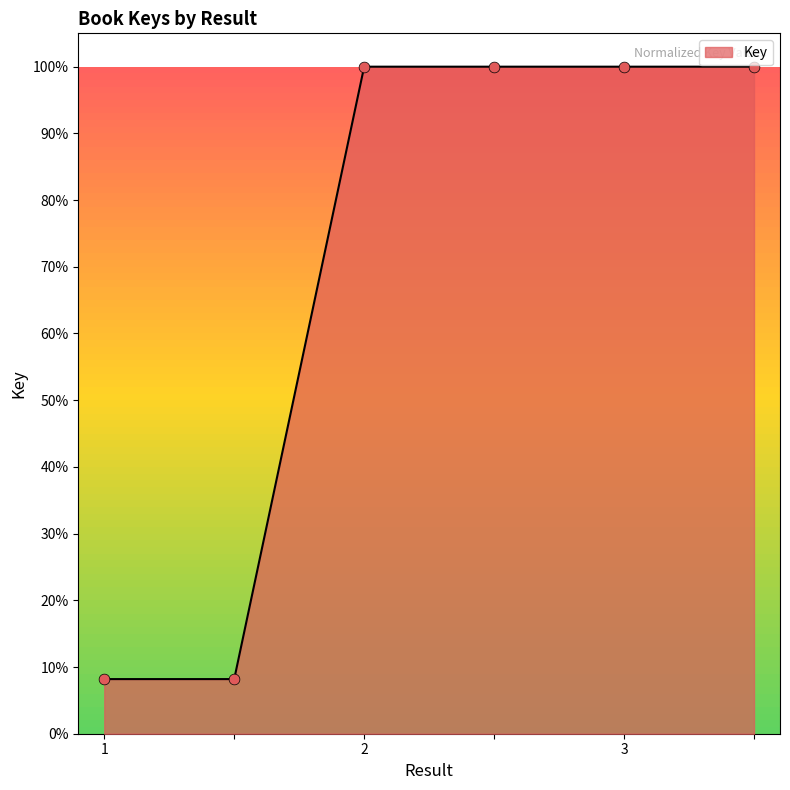

Between  and 3, which is larger?

3